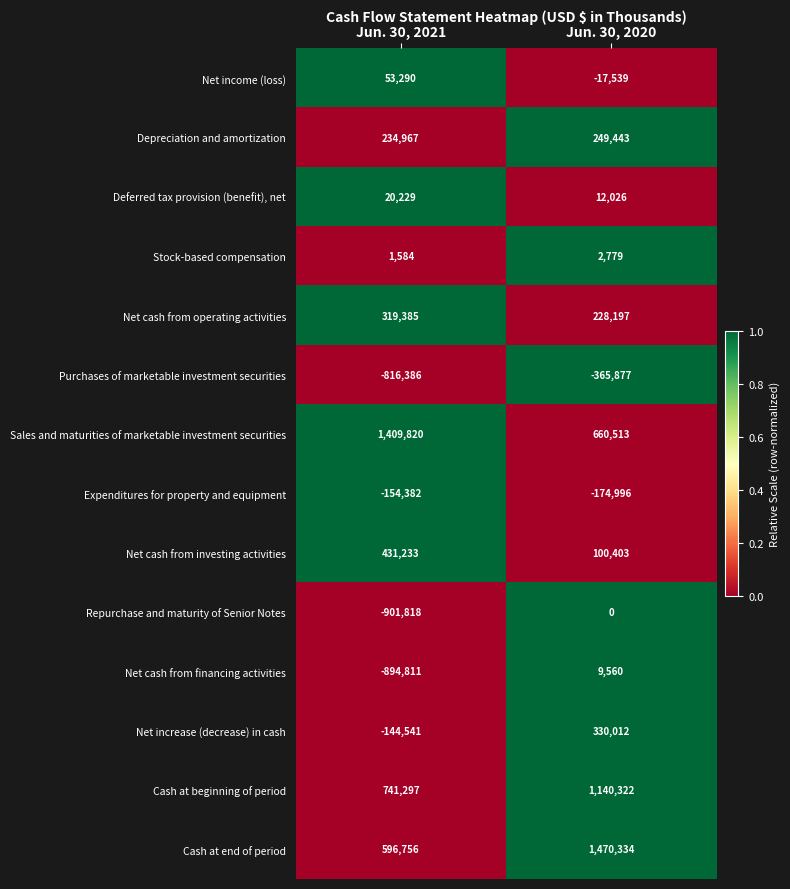

What value does the Depreciation and amortization series have at Jun. 30, 2021?

234967